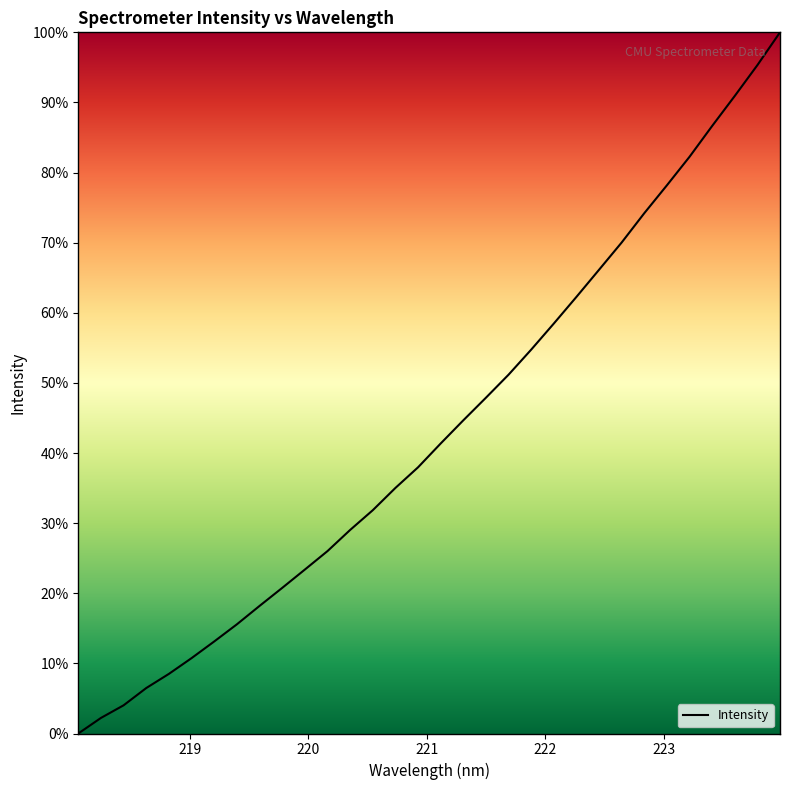

What is the sum of all values?

1387.2